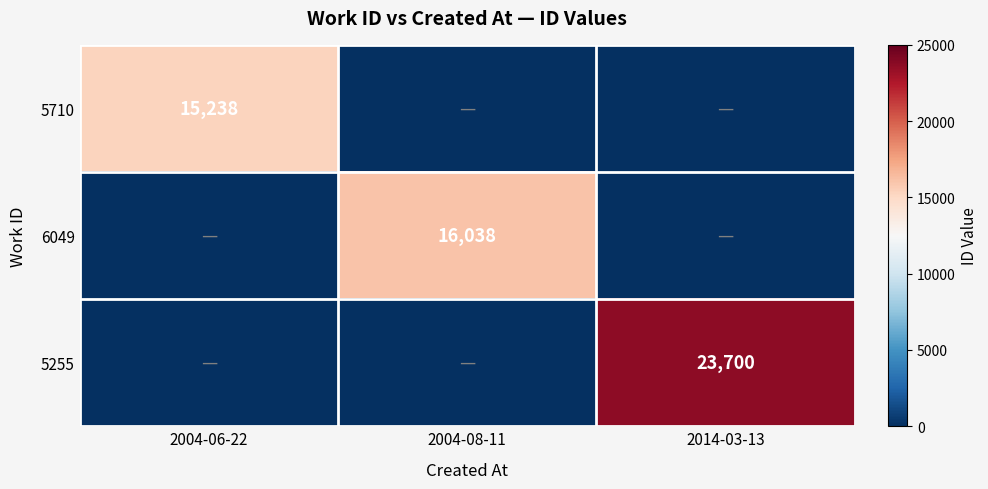

Between 2004-08-11 and 2004-06-22, which is larger?

2004-06-22